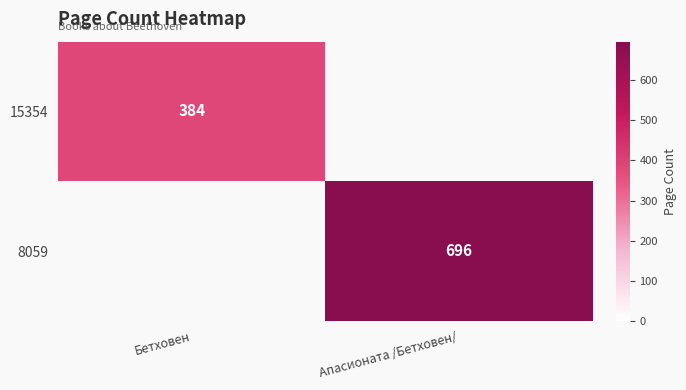

The value of 8059 at Апасионата /Бетховен/ is 482. True or false?

False